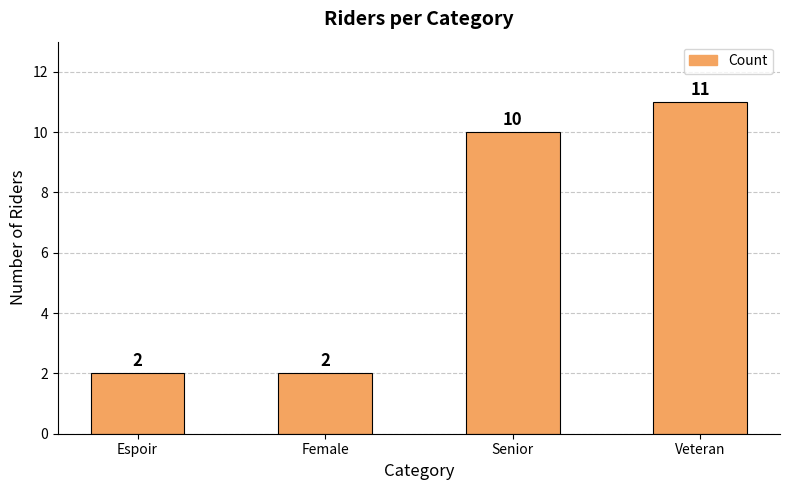

What is the greatest value displayed?

11